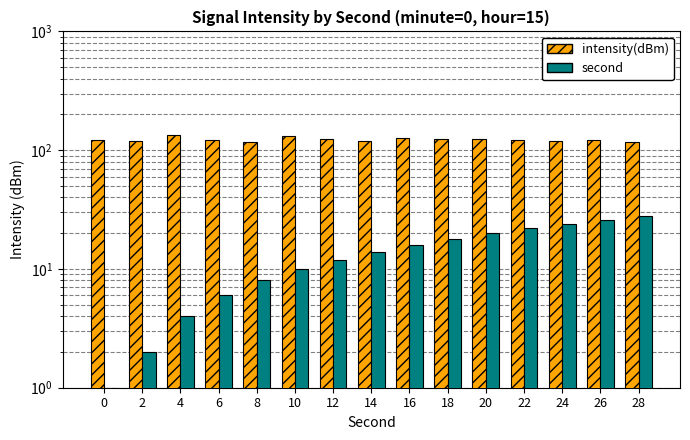

What is the sum of the intensity(dBm) values at 0 and 2?

243.1